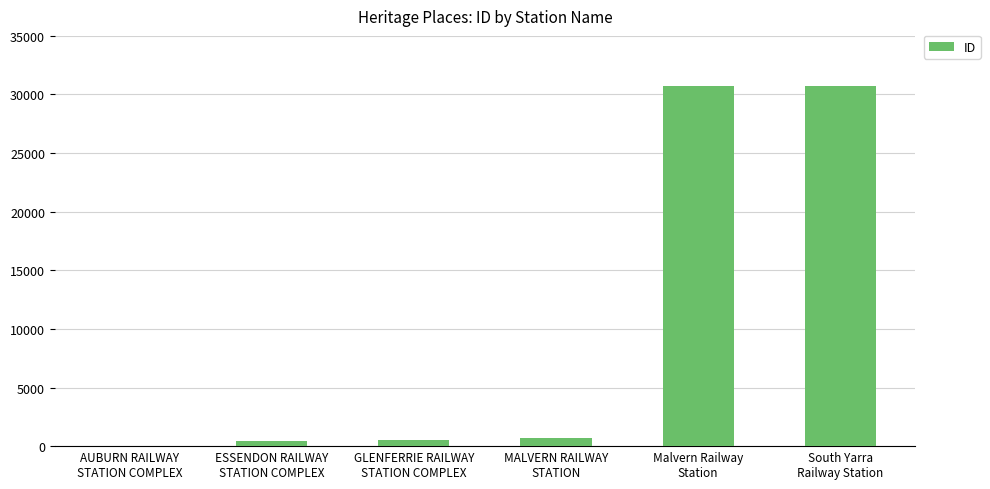

What is the average value?

10513